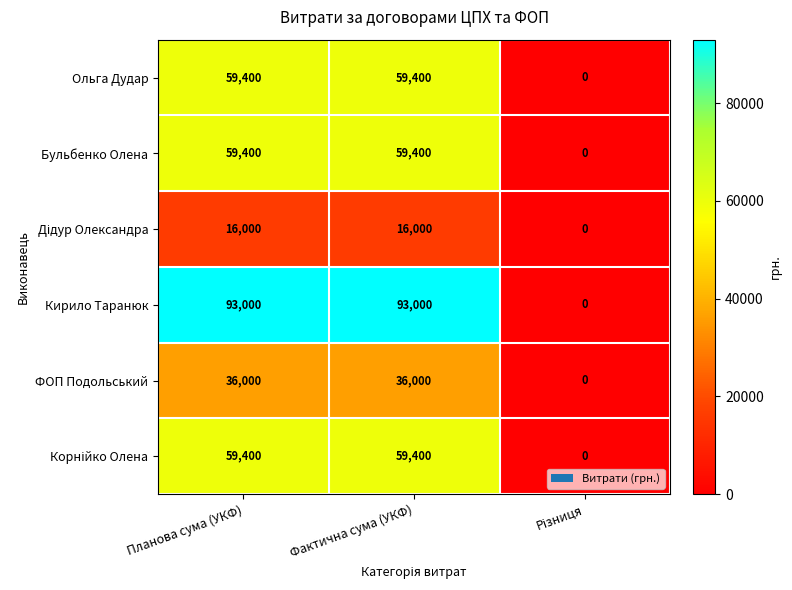

Which series has the widest spread of values?

Кирило Таранюк